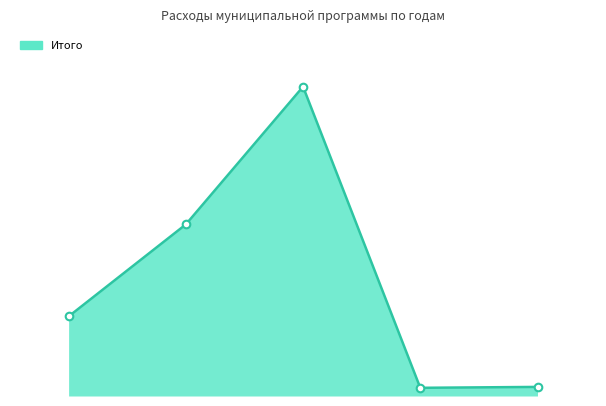

What is the change in value from 0 to 4?

-1550000.0